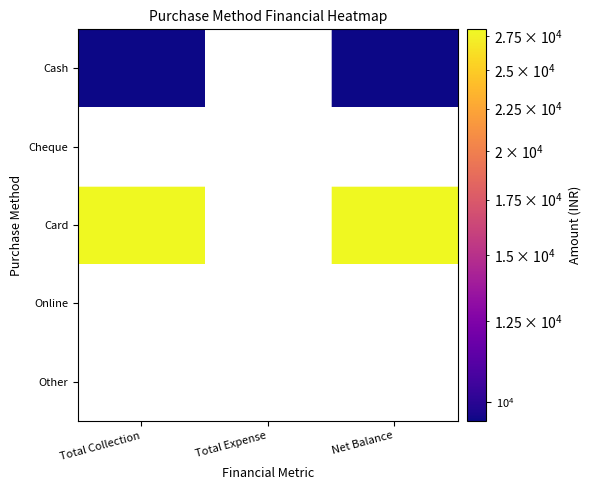

What value does the Card series have at Net Balance?

28000.0